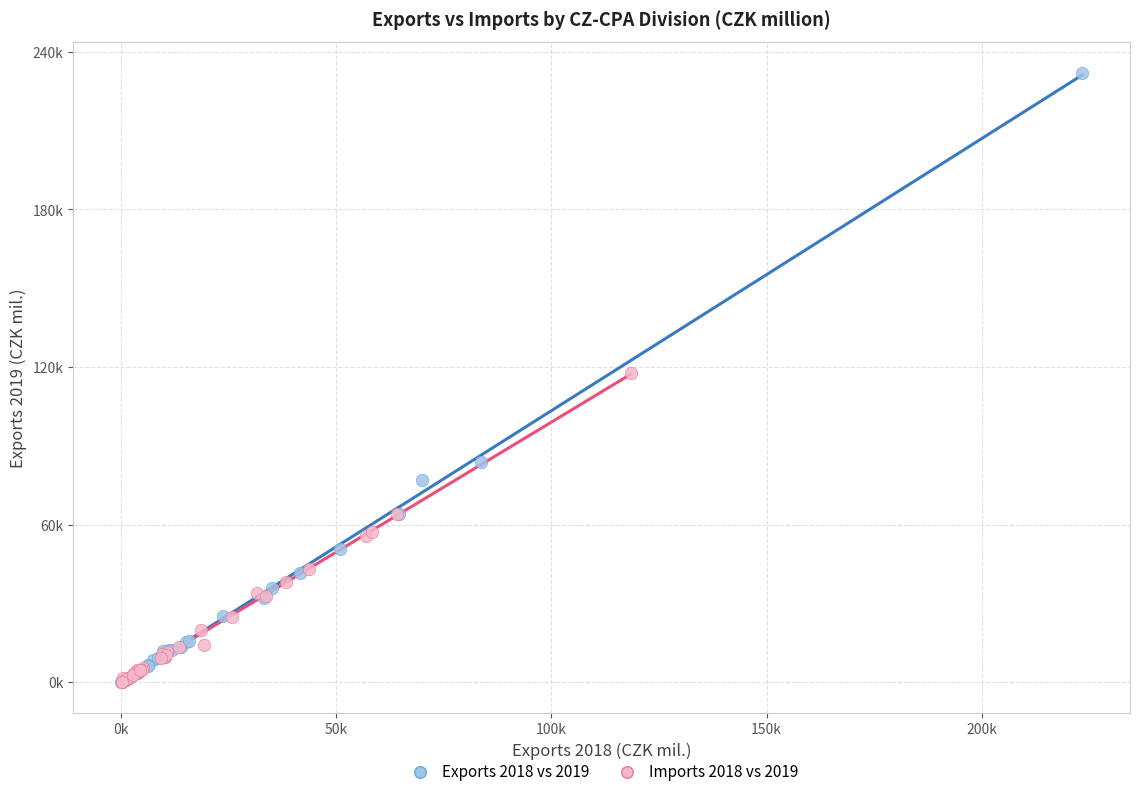

Which series contains the highest Y value?

Exports 2018 vs 2019